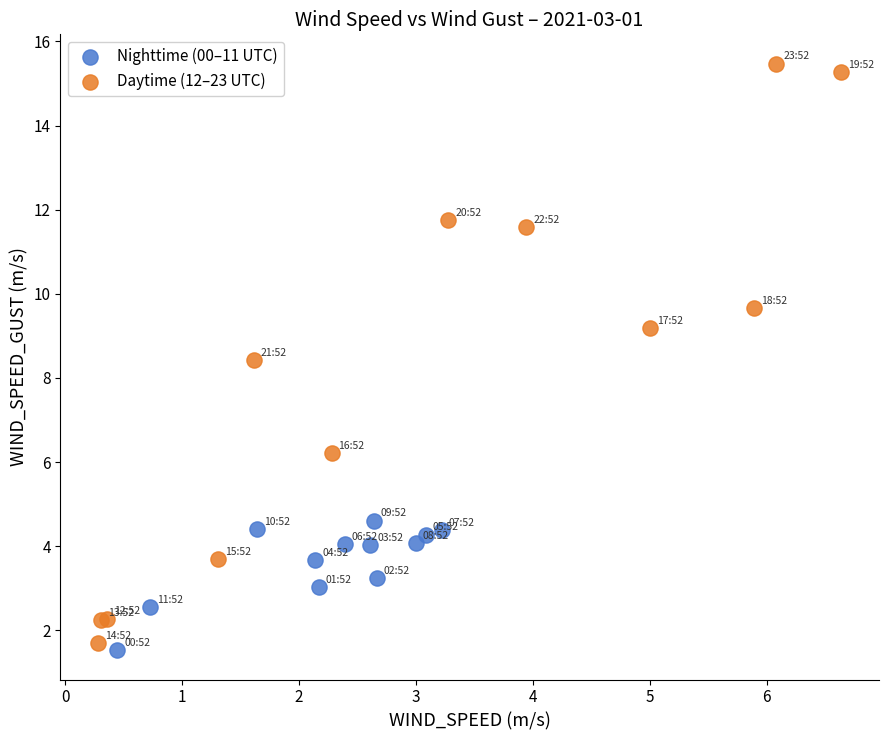

What are all the series names shown in the legend?

Nighttime (00–11 UTC), Daytime (12–23 UTC)